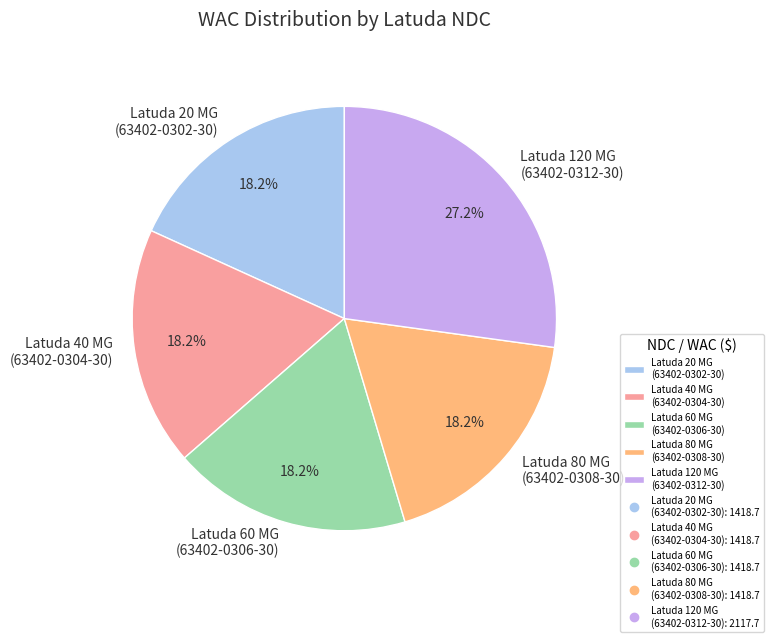

Count the number of slices in the pie.

5